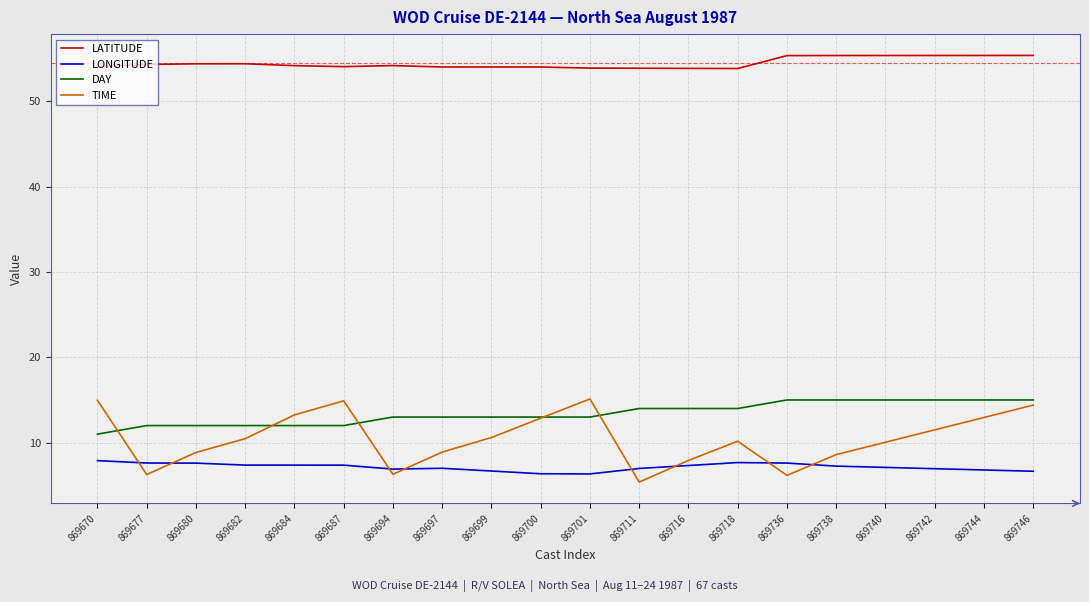

What is the total value across all series at 869746?

91.4